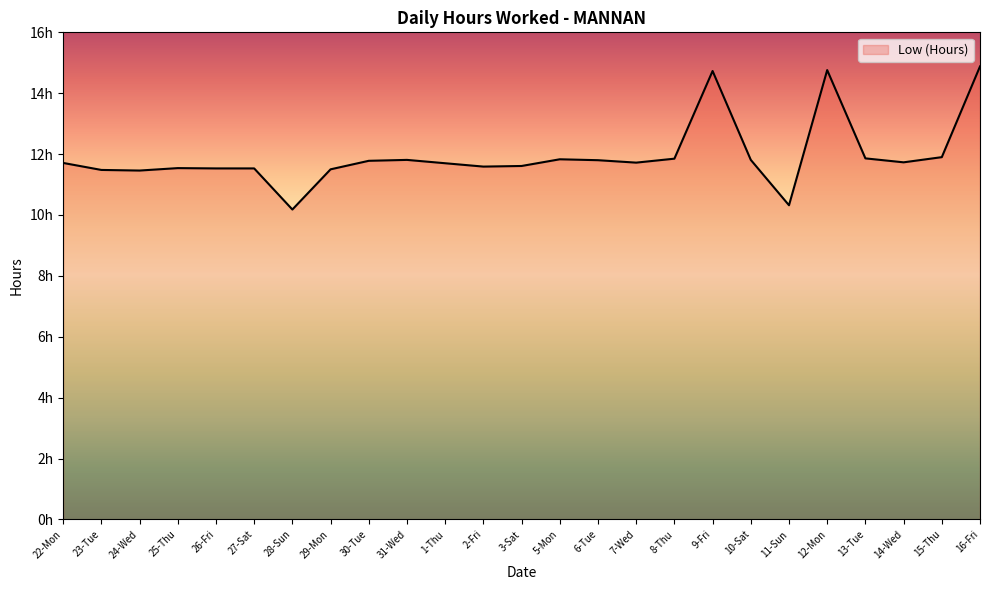

Reading left to right, transcribe all the data shown in this chart.

22-Mon=11.7	23-Tue=11.5	24-Wed=11.5	25-Thu=11.5	26-Fri=11.5	27-Sat=11.5	28-Sun=10.2	29-Mon=11.5	30-Tue=11.8	31-Wed=11.8	1-Thu=11.7	2-Fri=11.6	3-Sat=11.6	5-Mon=11.8	6-Tue=11.8	7-Wed=11.7	8-Thu=11.8	9-Fri=14.7	10-Sat=11.8	11-Sun=10.3	12-Mon=14.8	13-Tue=11.9	14-Wed=11.7	15-Thu=11.9	16-Fri=14.9